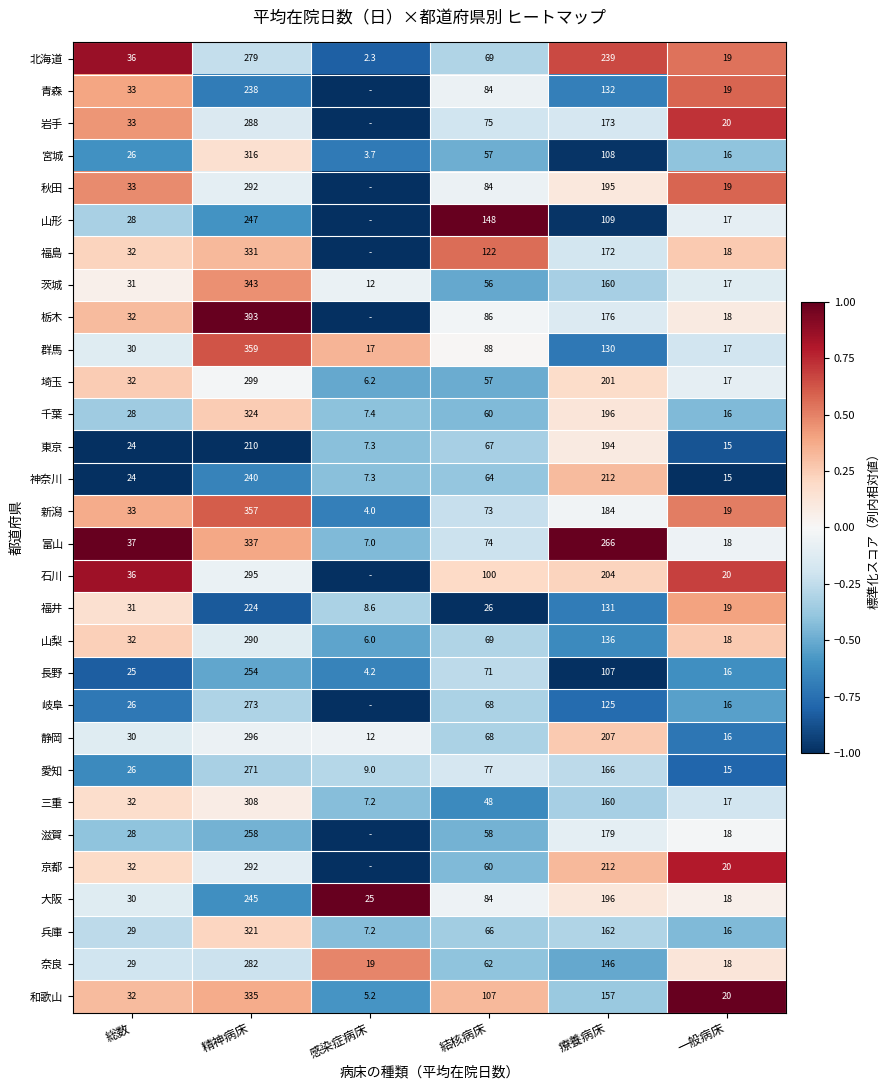

List the labels in order of 大阪 value, smallest first.

一般病床, 感染症病床, 総数, 結核病床, 療養病床, 精神病床